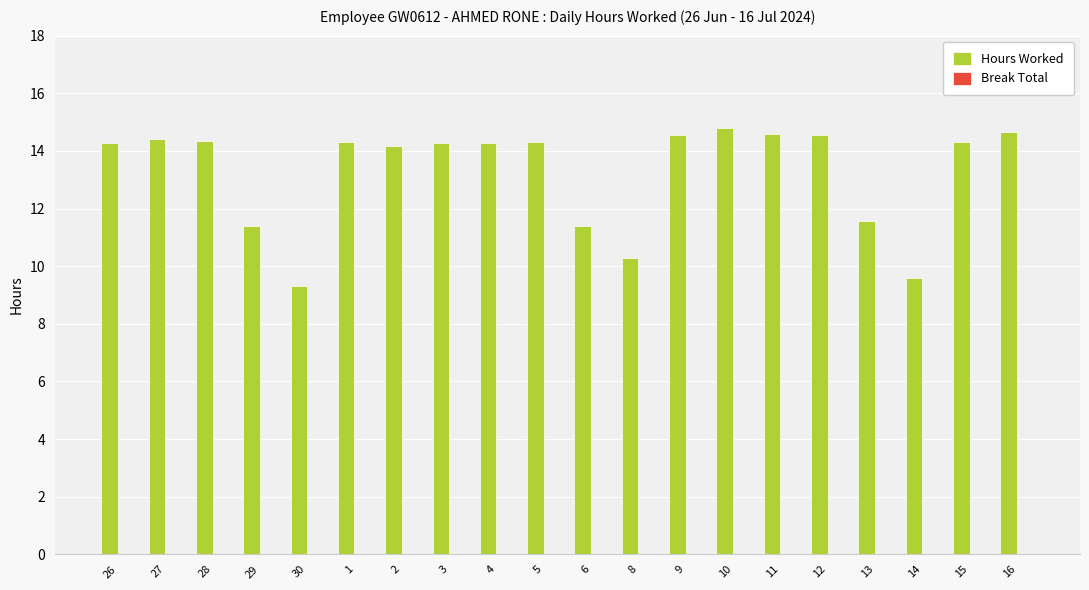

Count the number of categories in the chart.

20